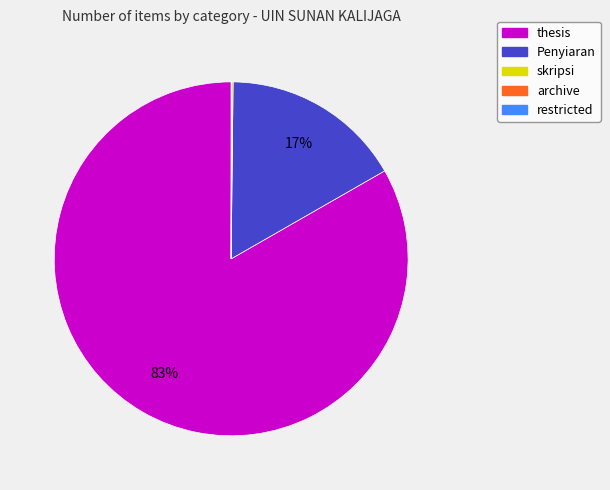

To the nearest percent, what is the difference between the largest and smallest slice percentages?

83%